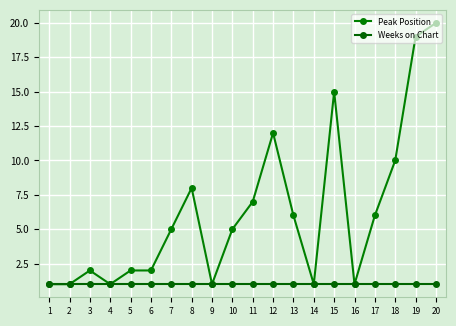

How many lines are shown in the chart?

2